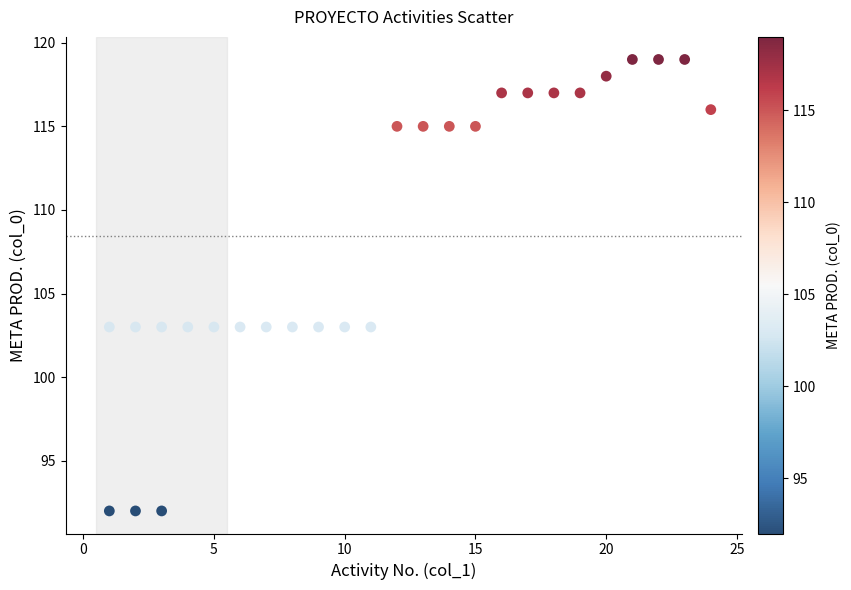

What is the range of Y values (max minus min)?

27